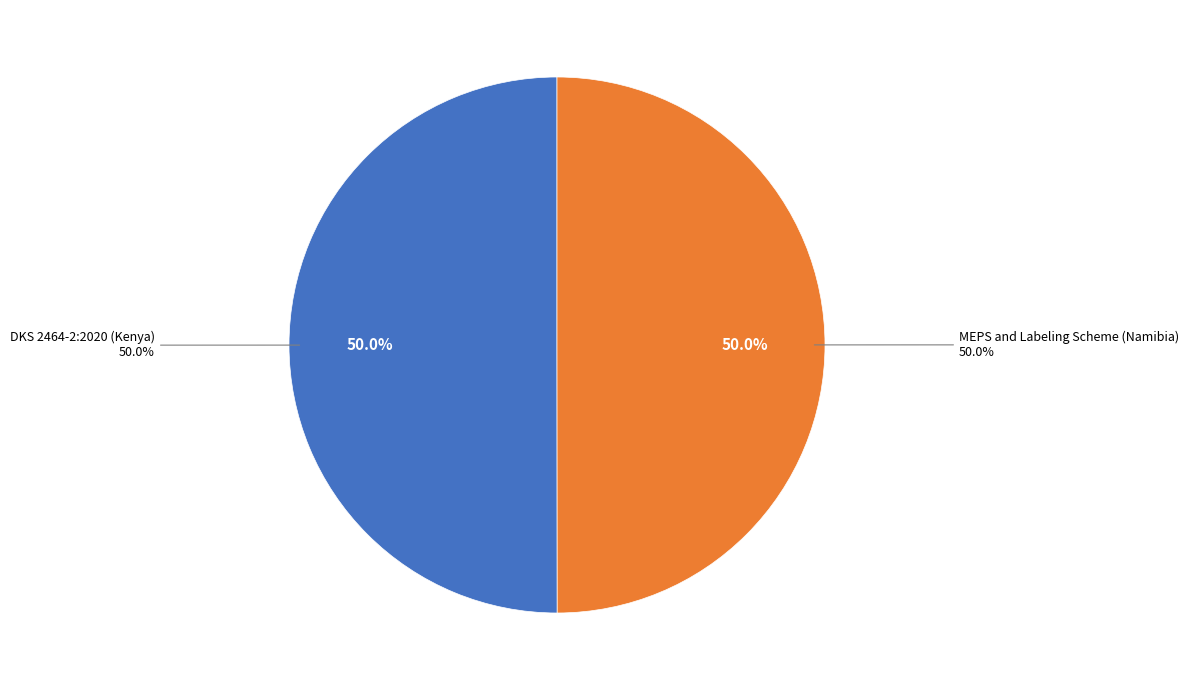

How many slices are in this pie chart?

2